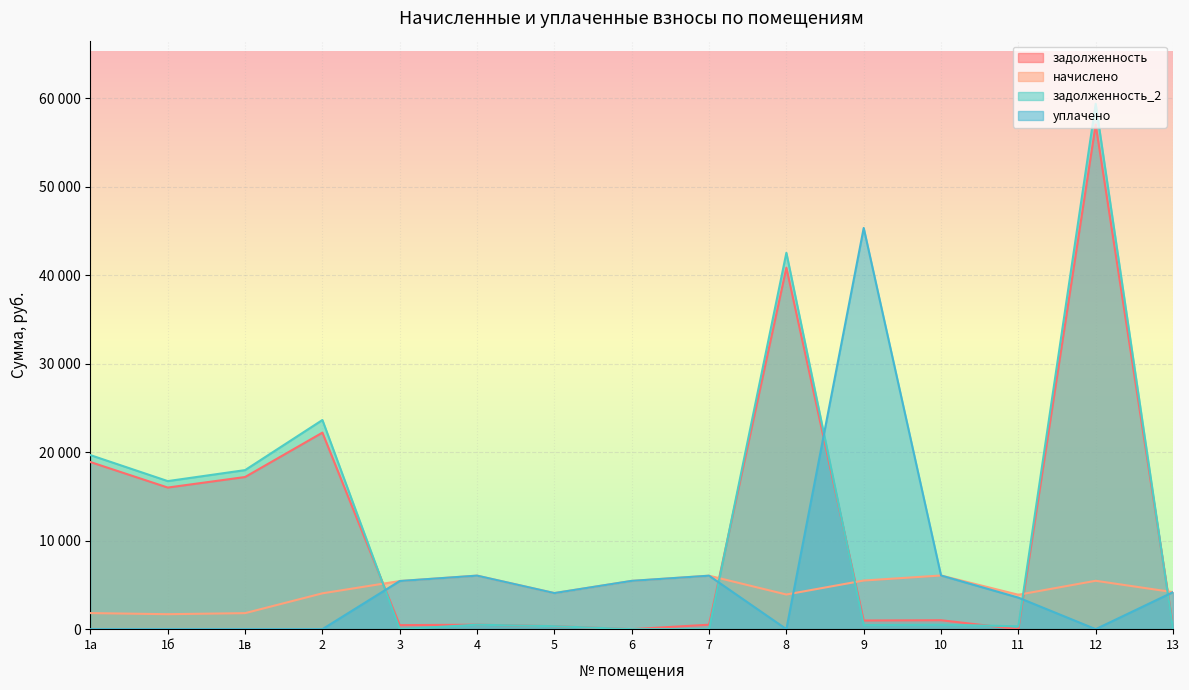

Where do задолженность and уплачено first cross each other?

2 and 3